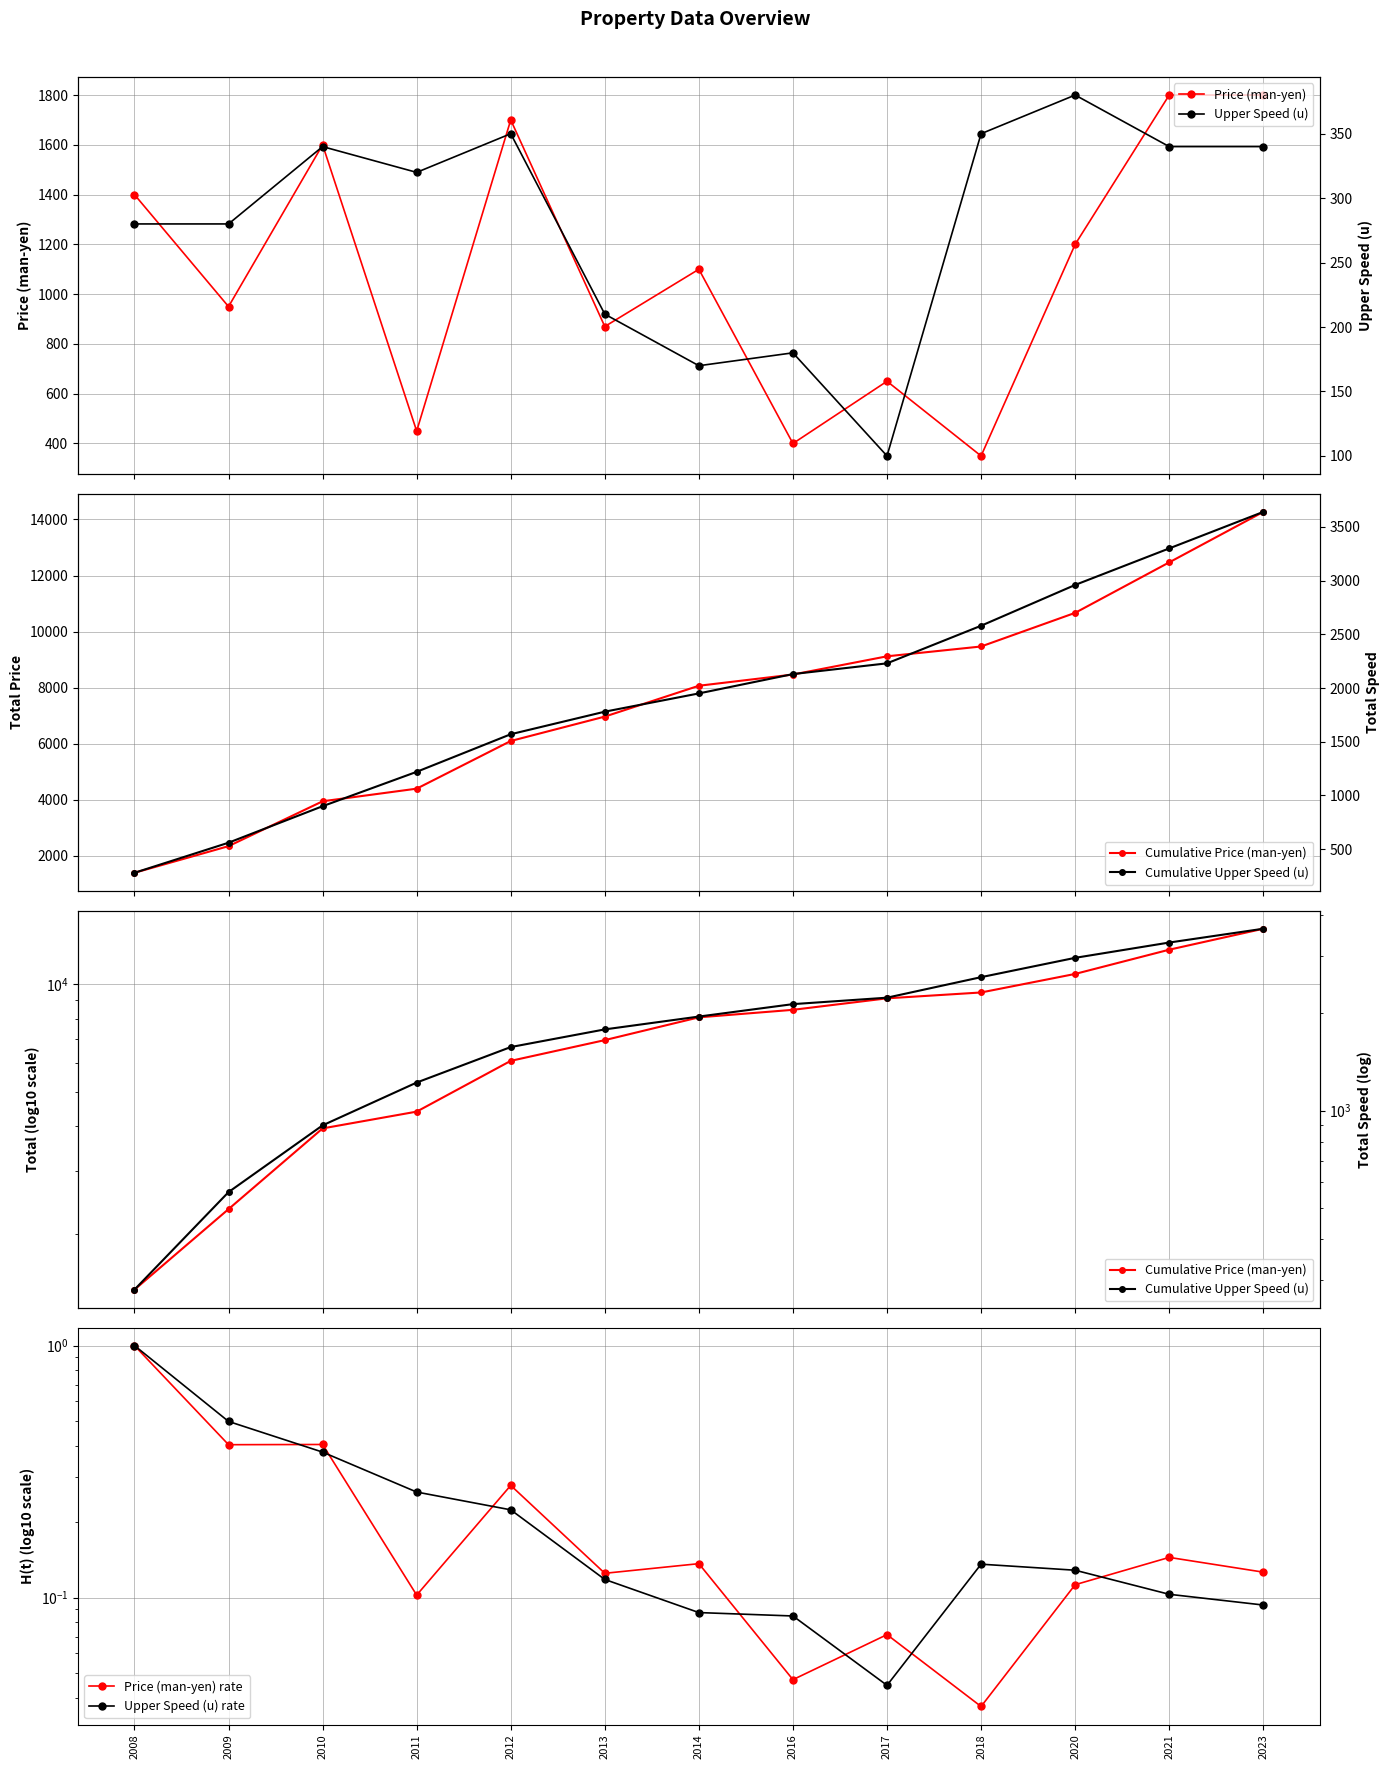

True or false: Upper Speed (u) rate and Cumulative Upper Speed (u) intersect in this chart.

False